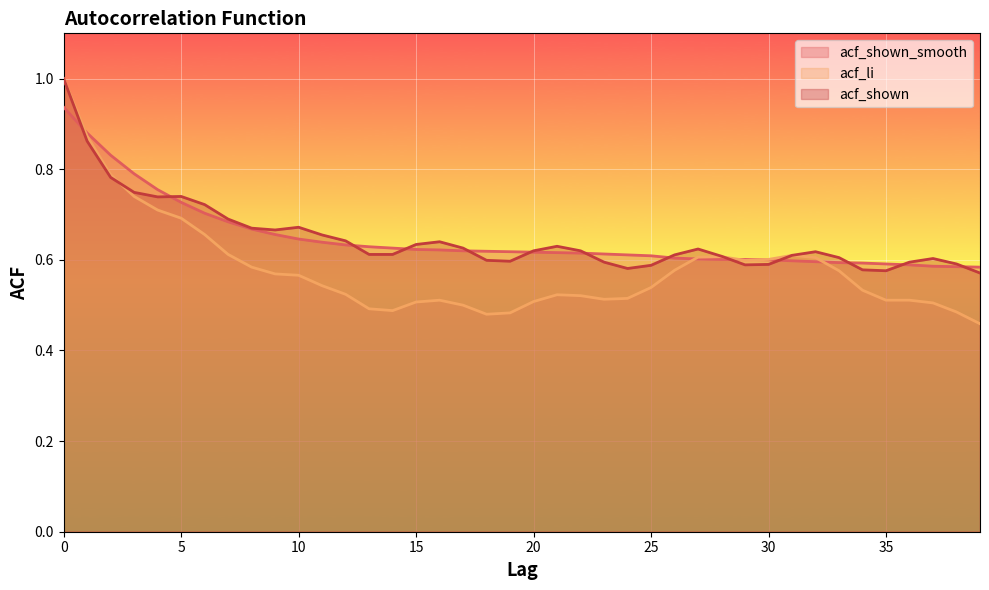

At which label is acf_shown closest to 0?

39